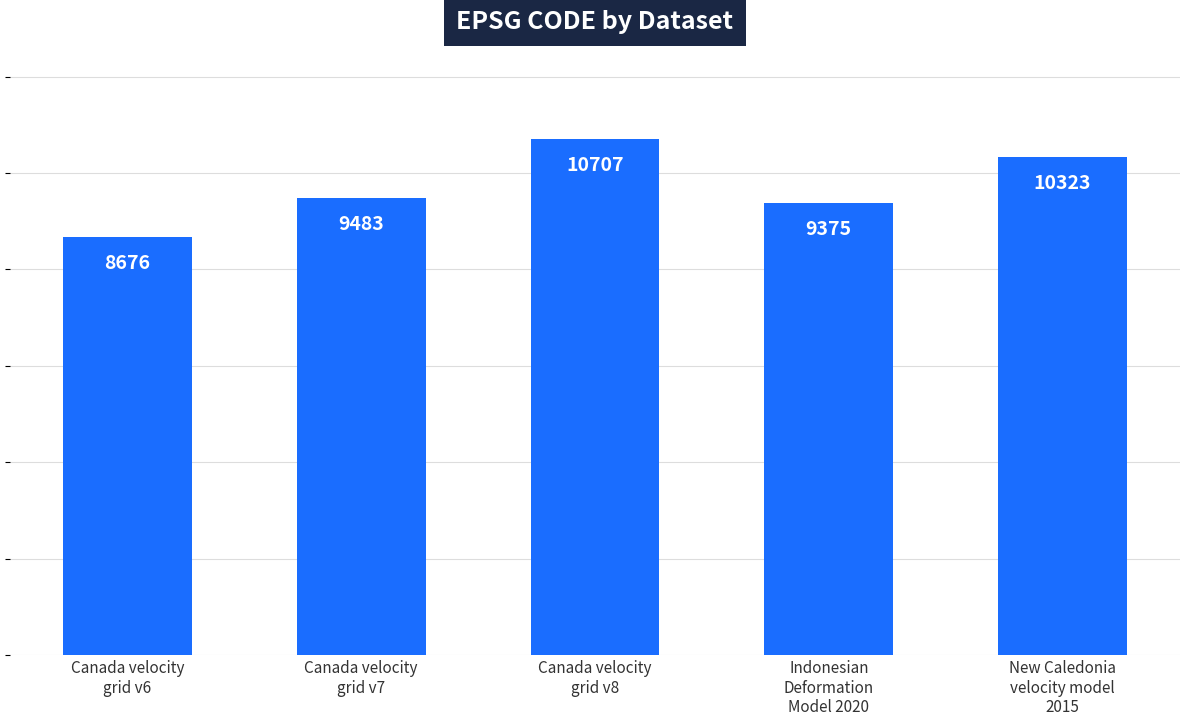

List the labels in order of value, largest first.

Canada velocity
grid v8, New Caledonia
velocity model
2015, Canada velocity
grid v7, Indonesian
Deformation
Model 2020, Canada velocity
grid v6